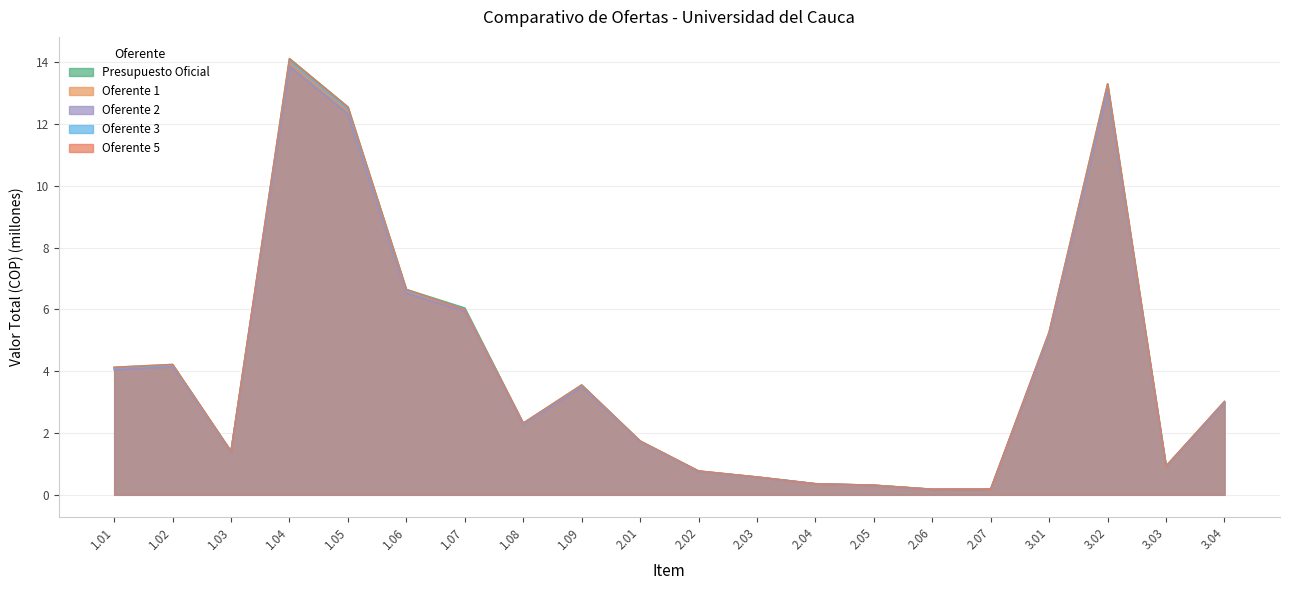

Which has a higher value, 2.07 or 1.08?

1.08